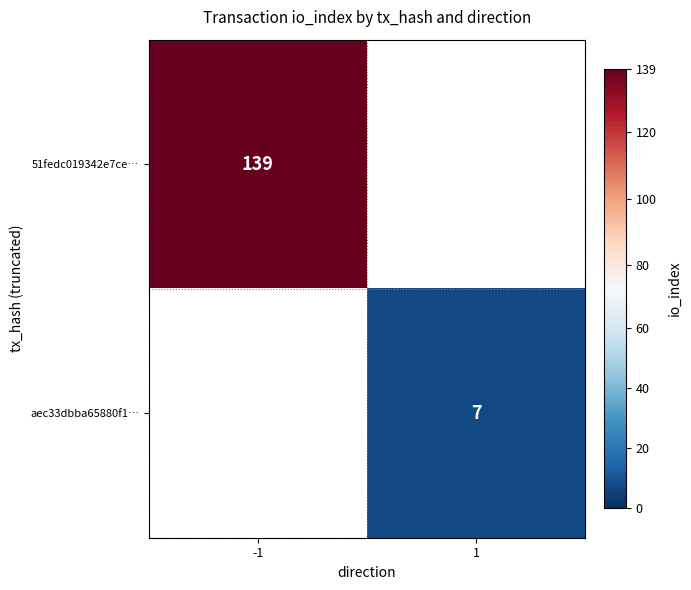

Is it true that aec33dbba65880f1… equals 12 at 1?

False